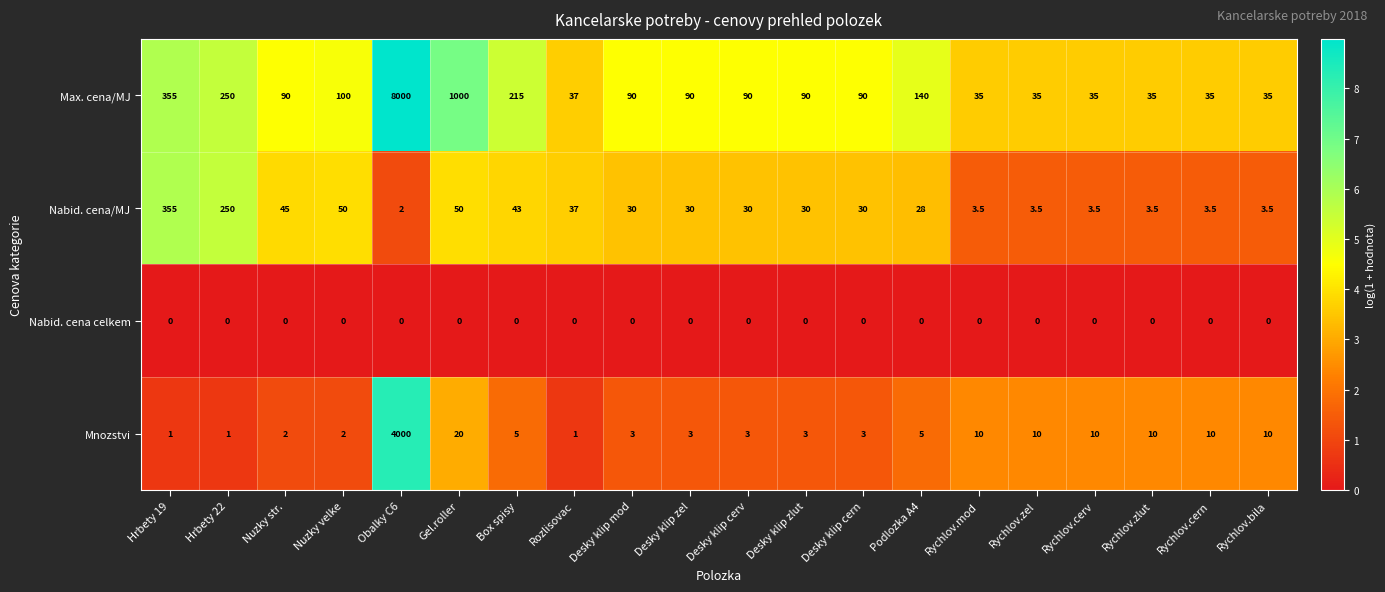

What is the greatest value displayed?

8000.0